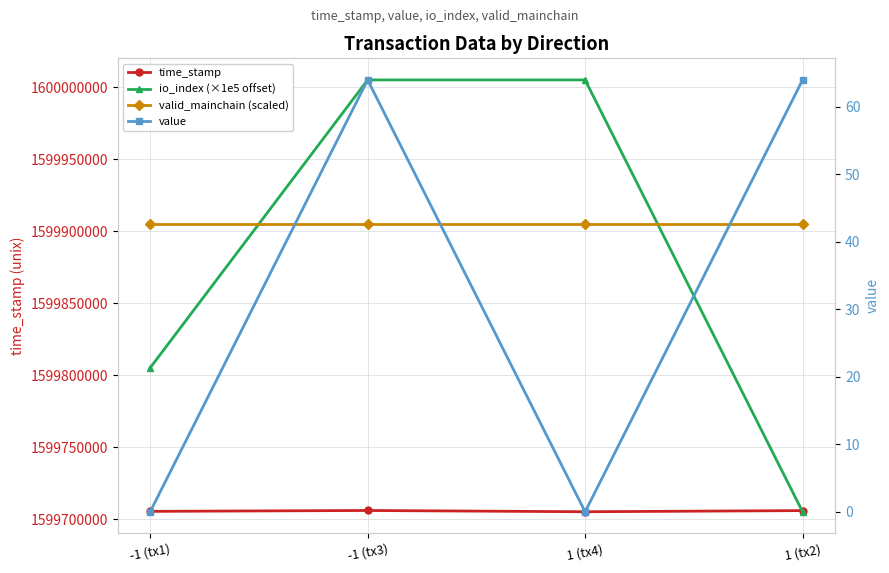

At which category is the sum across all series the highest?

-1 (tx3)